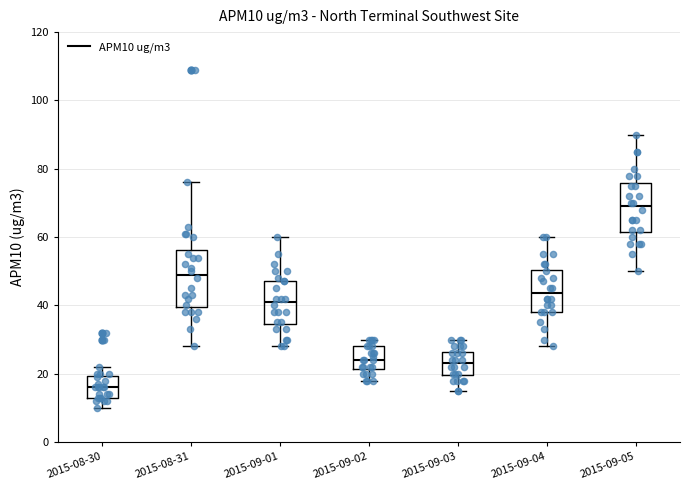

Which box is the tallest, from its lower edge to its upper edge?

2015-08-31